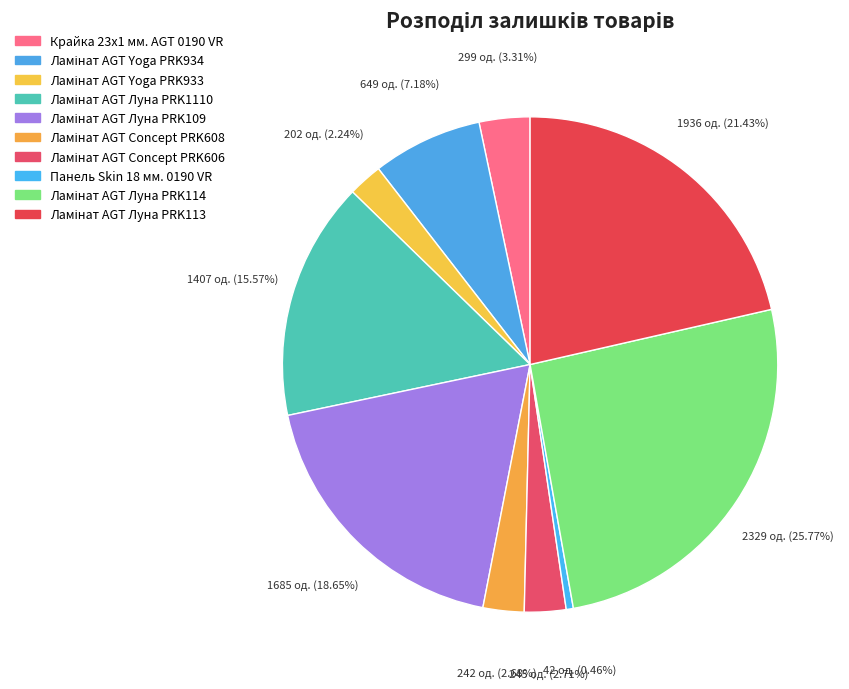

Is it true that Ламінат AGT Yoga PRK933 is 15% of the pie?

False